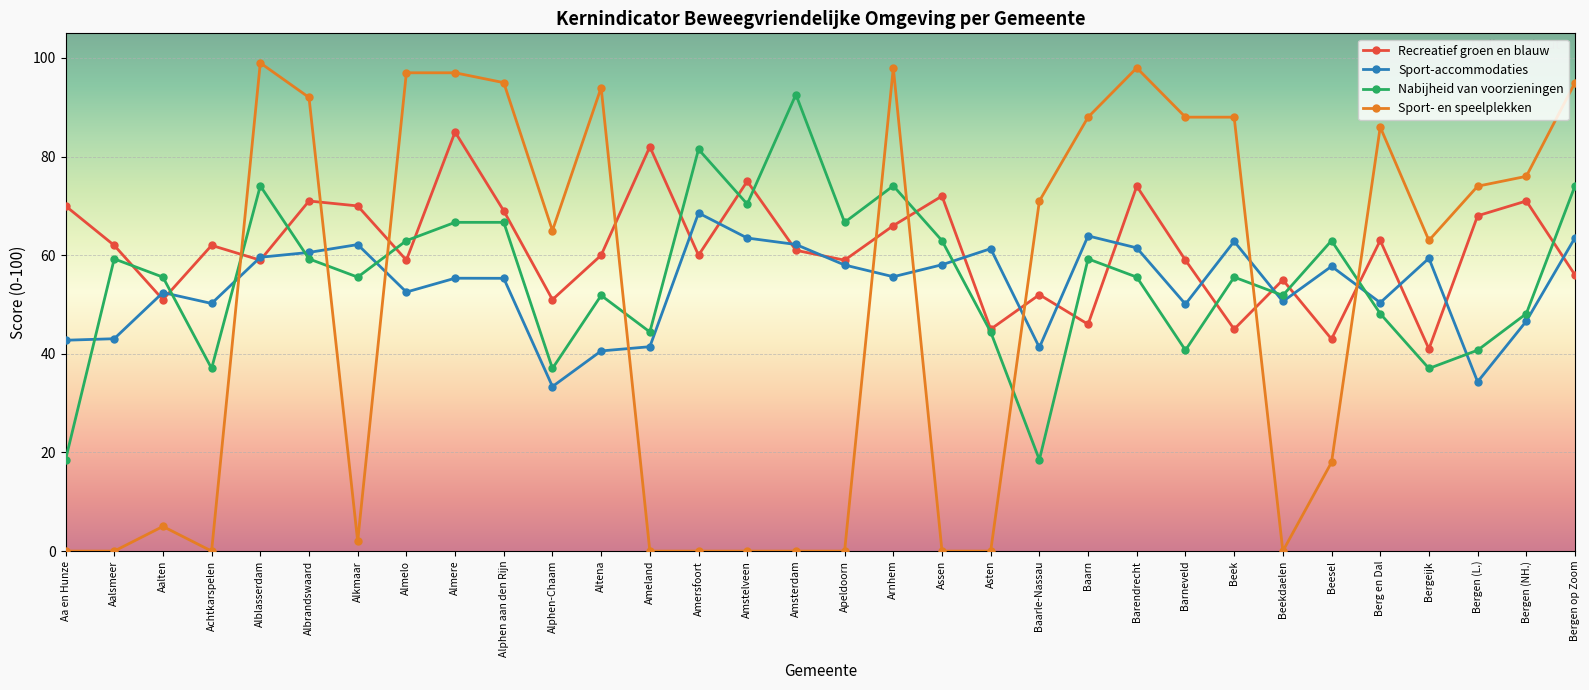

How many values in the Sport- en speelplekken series are below 71?

16